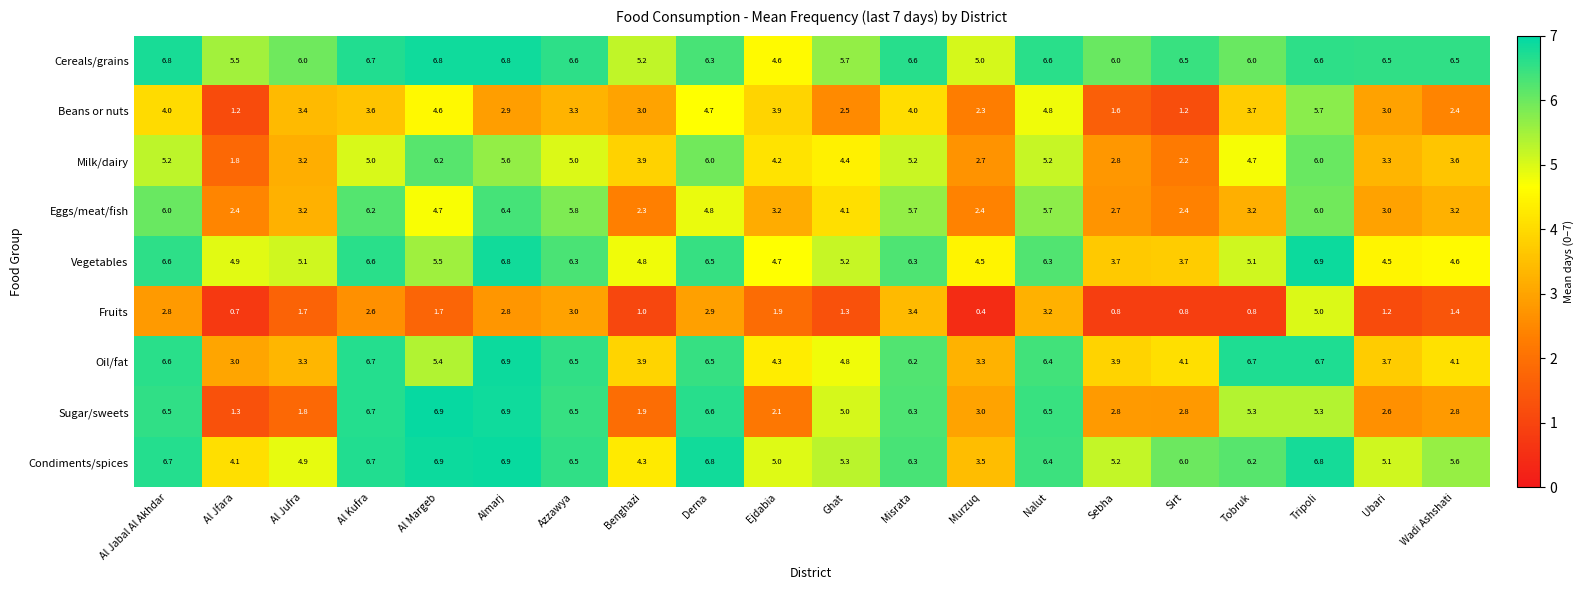

What is the difference between the Sugar/sweets values at Murzuq and Benghazi?

1.1